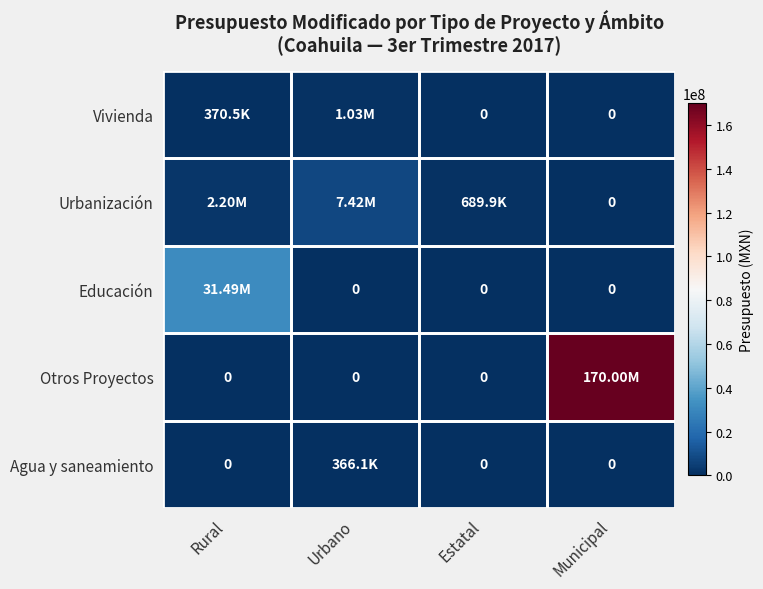

How many series are shown in this chart?

5